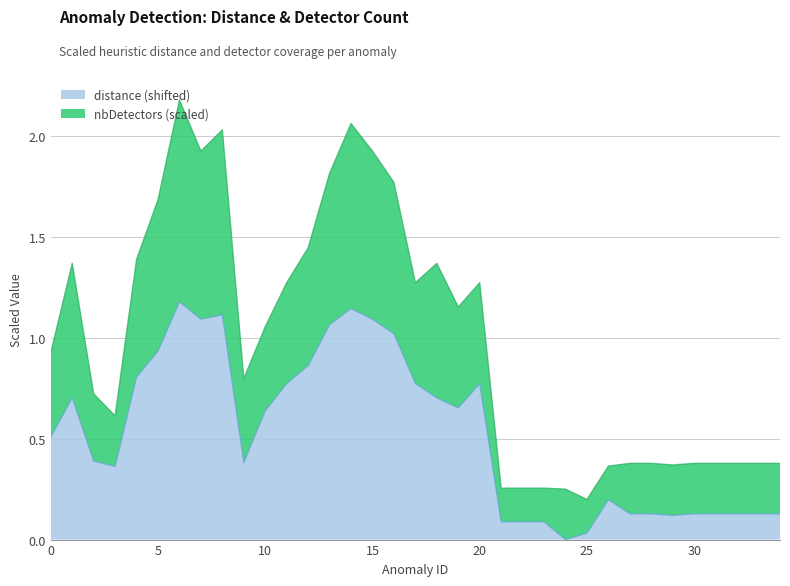

Reading right to left, what are all the values shown in this chart?

distance: 0.1	0.1	0.1	0.1	0.1	0.1	0.1	0.1	0.2	0.0	0.0	0.1	0.1	0.1	0.8	0.7	0.7	0.8	1.0	1.1	1.1	1.1	0.9	0.8	0.6	0.4	1.1	1.1	1.2	0.9	0.8	0.4	0.4	0.7	0.5
nbDetectors: 0.4	0.4	0.4	0.4	0.4	0.4	0.4	0.4	0.4	0.2	0.2	0.3	0.3	0.3	1.3	1.2	1.4	1.3	1.8	1.9	2.1	1.8	1.4	1.3	1.1	0.8	2.0	1.9	2.2	1.7	1.4	0.6	0.7	1.4	0.9